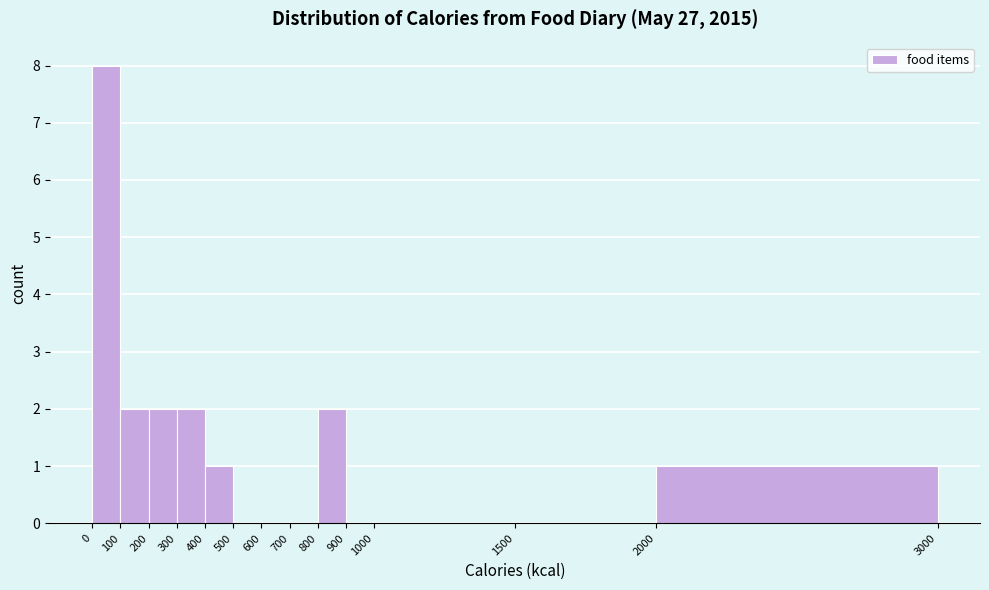

Reading left to right, transcribe this chart: for each bar, give the range it covers on the x-axis and its height. The values are not printed on the chart, so give them approximately, as read against the axis.

0 to 100: 8
100 to 200: 2
200 to 300: 2
300 to 400: 2
400 to 500: 1
500 to 600: 0
600 to 700: 0
700 to 800: 0
800 to 900: 2
900 to 1000: 0
1000 to 1500: 0
1500 to 2000: 0
2000 to 3000: 1